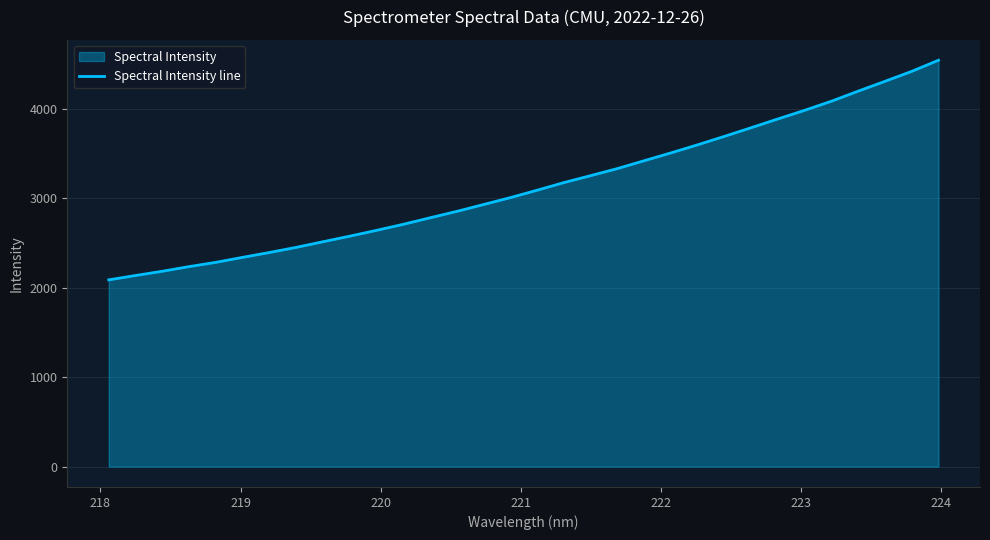

What is the maximum value shown in the chart?

4546.1